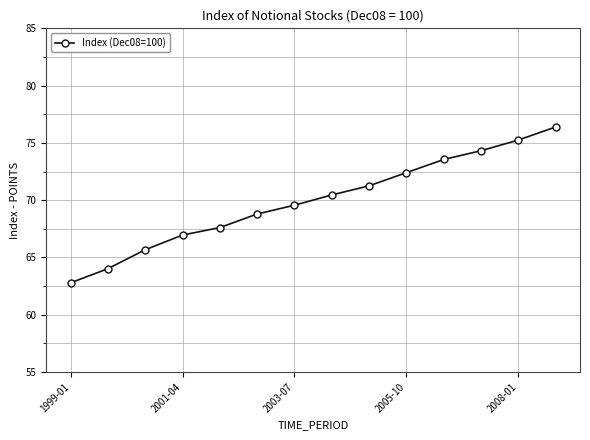

What is the value of the 3rd point from the left?

65.7